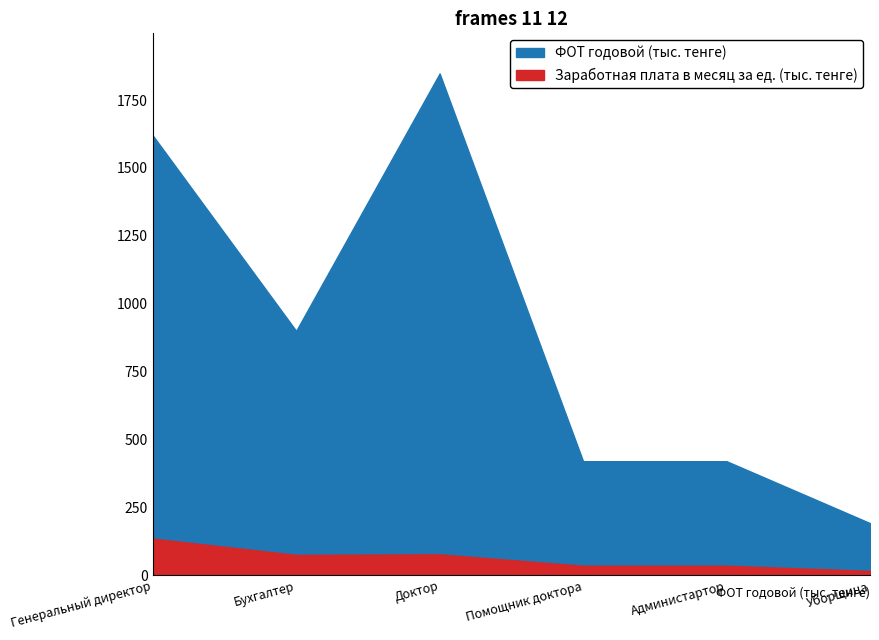

At which label does Заработная плата в месяц за ед. (тыс. тенге) first exceed 75?

Генеральный директор